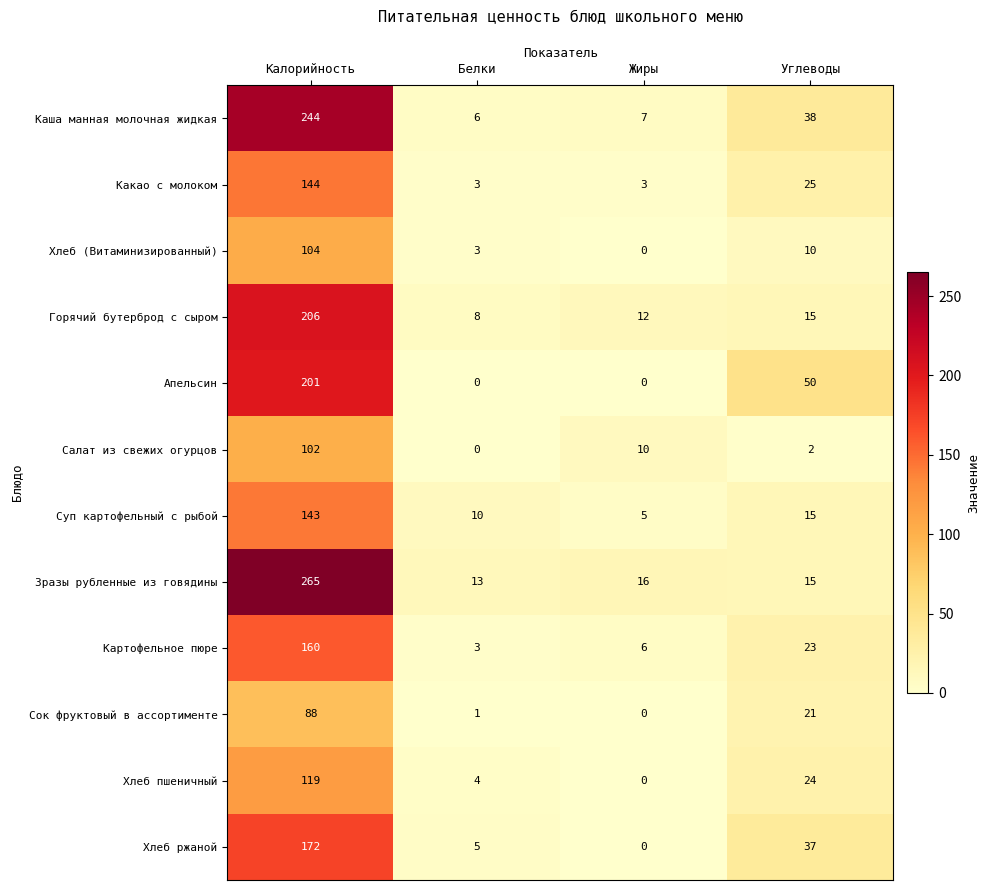

Which series has the largest total across all categories?

Зразы рубленные из говядины